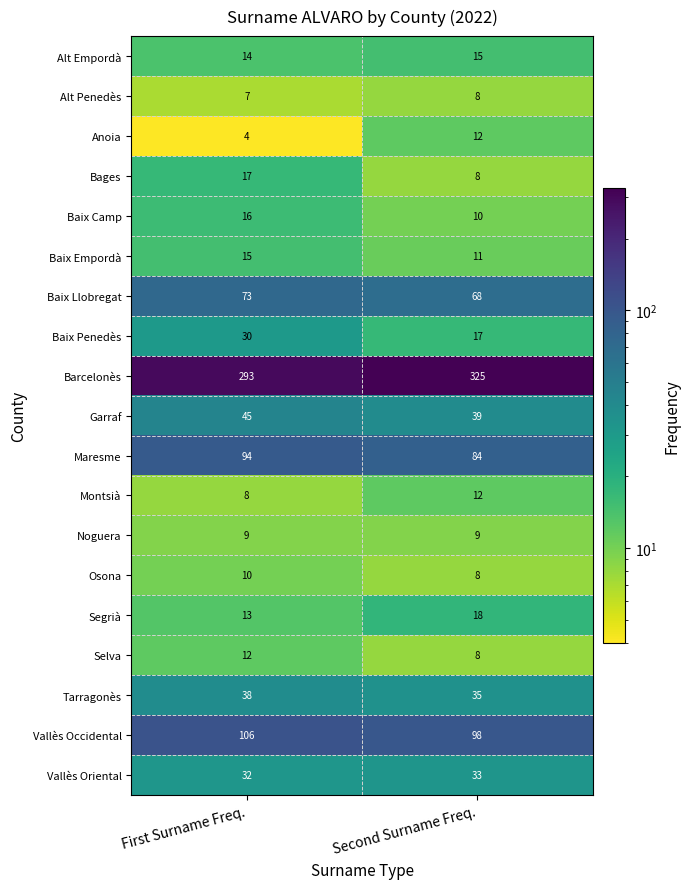

How many distinct data groups are displayed?

19